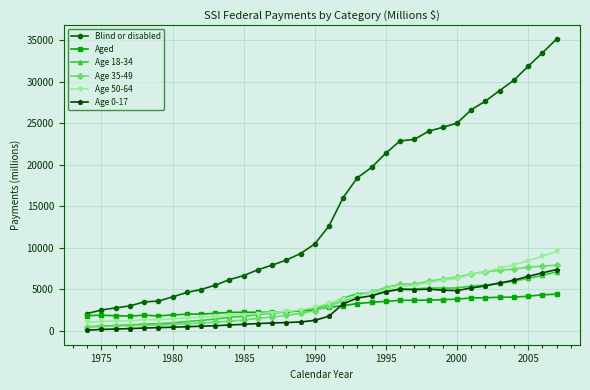

Which series has the largest range (max minus min)?

Blind or disabled